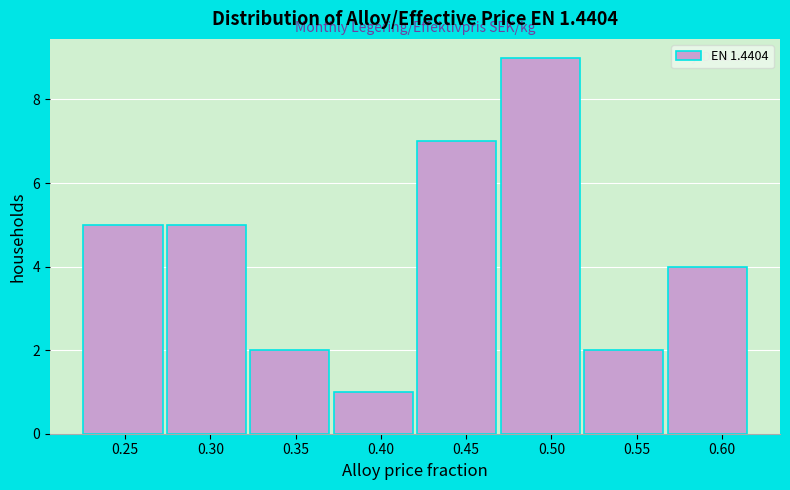

Which range on the x-axis has the tallest bar?

0.470 to 0.520